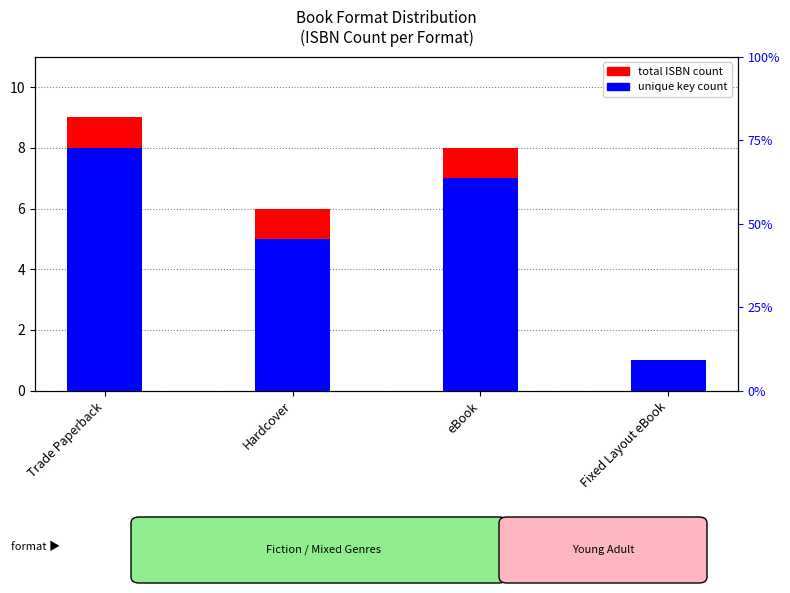

The total ISBN count series shows 8 at eBook. True or false?

True